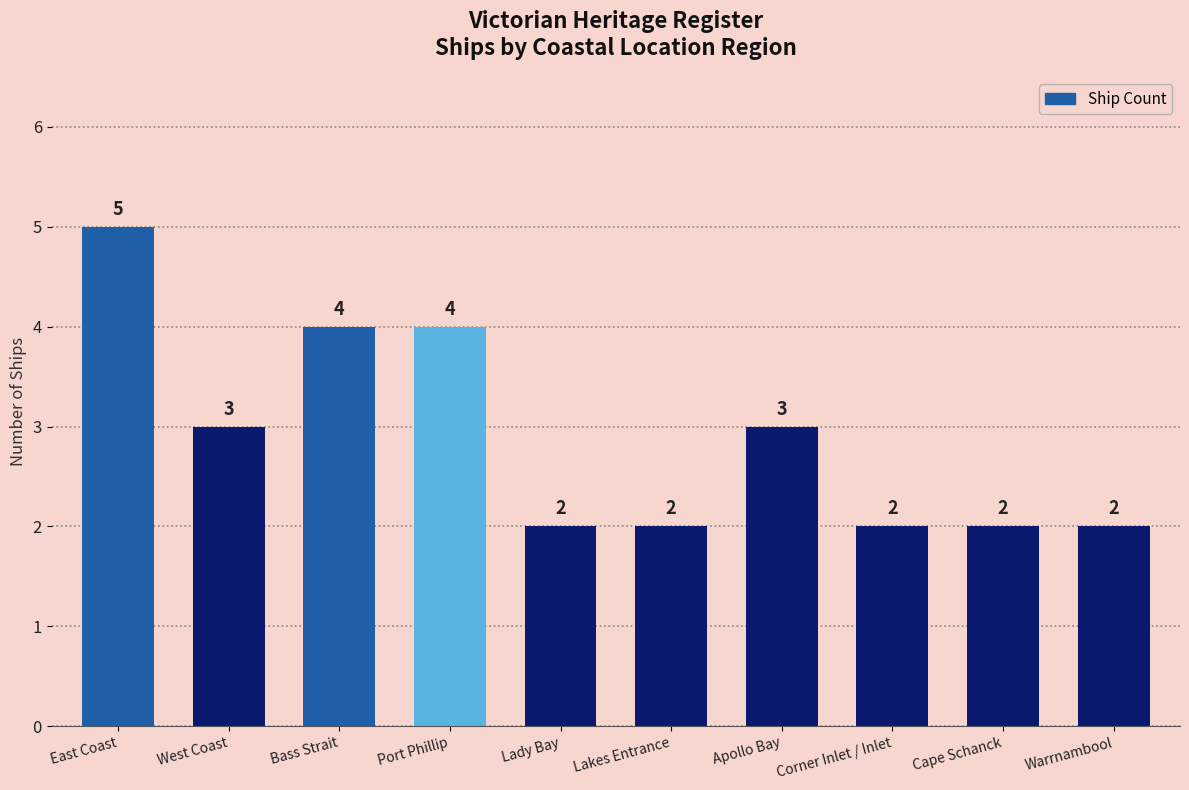

What is the difference between the values at East Coast and Apollo Bay?

2